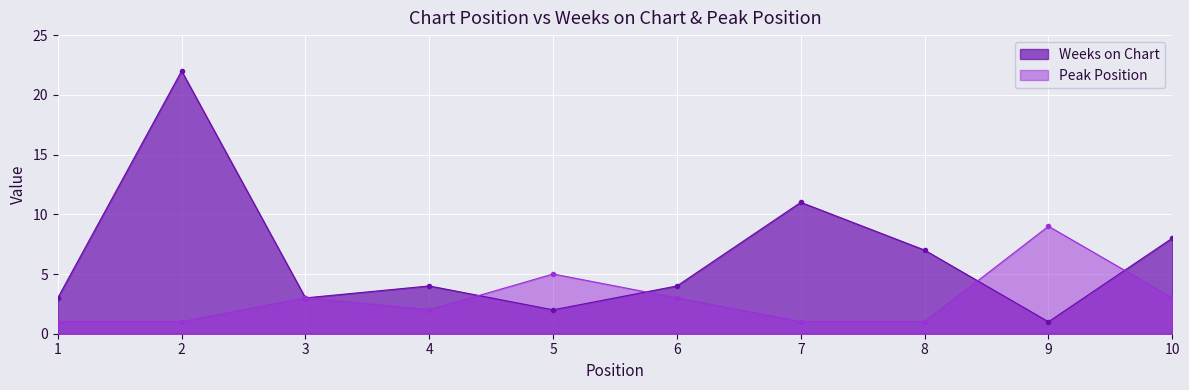

What is the total value across all series at 2?

23